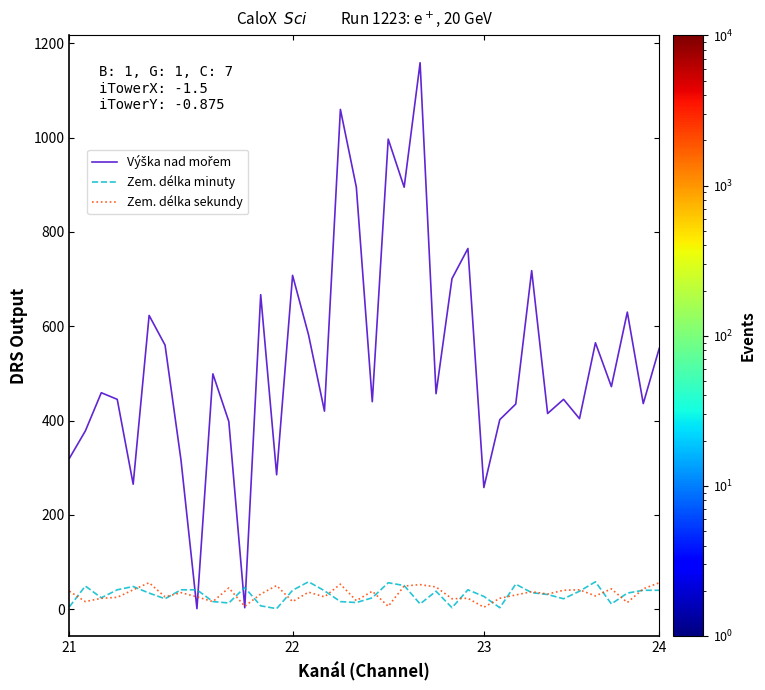

List the series in order of their peak value, lowest first.

Zem. délka sekundy, Zem. délka minuty, Výška nad mořem